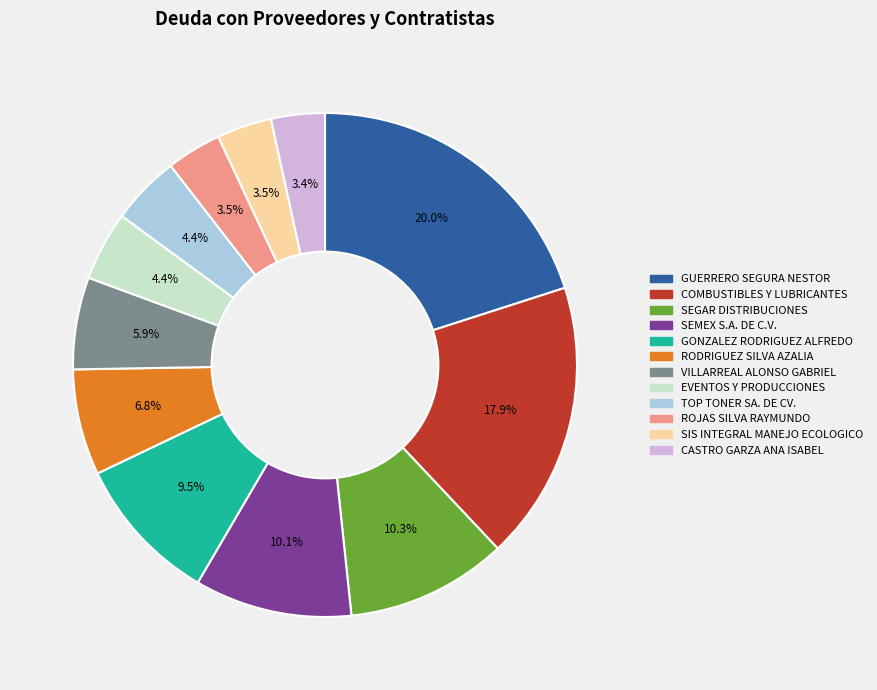

Combined, do SEGAR DISTRIBUCIONES and RODRIGUEZ SILVA AZALIA account for over 50%?

No